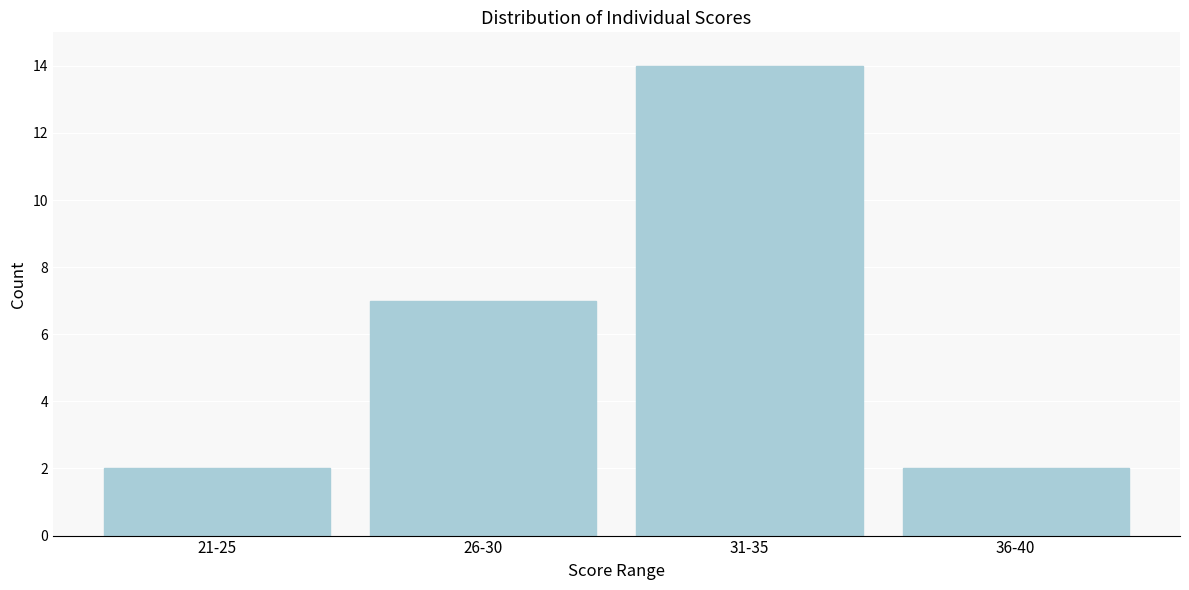

Reading right to left, what are all the values shown in this chart?

2	14	7	2